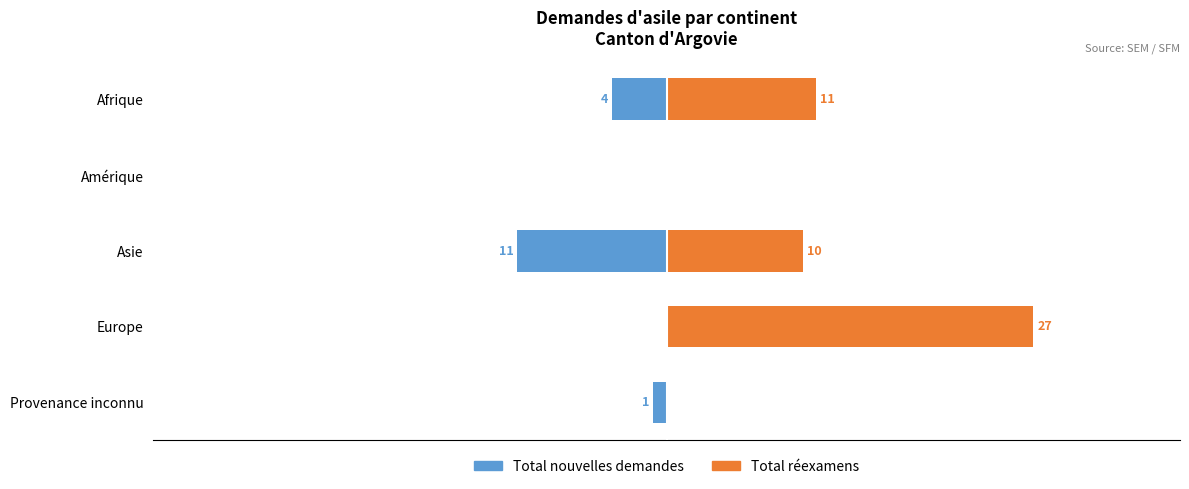

What is the difference between the highest and lowest values at Europe?

27